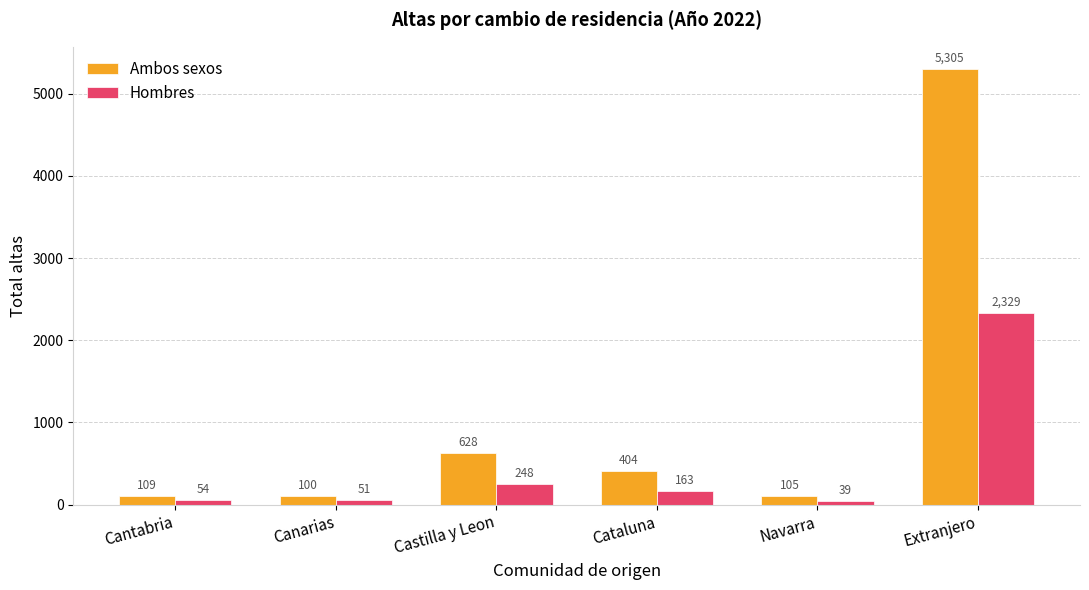

What is the difference between the Hombres values at Extranjero and Navarra?

2290